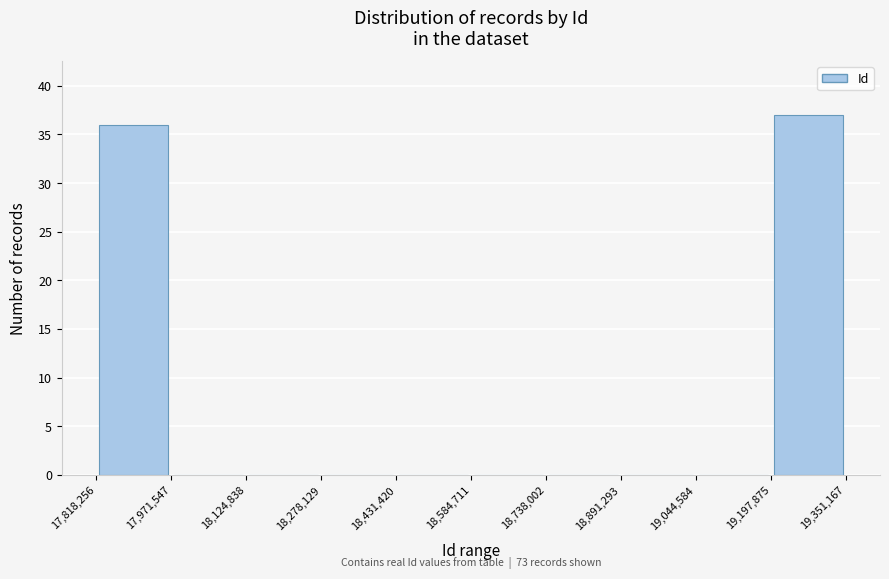

Which range on the x-axis has the tallest bar?

19,197,875 to 19,351,167